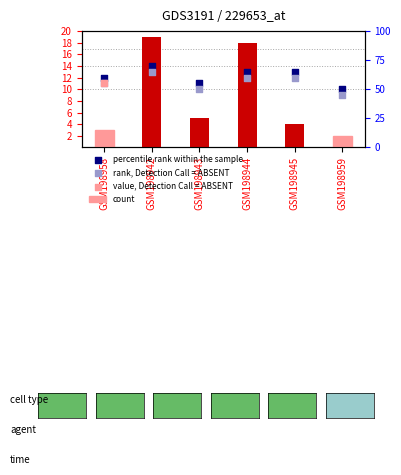

At which category is the sum across all series the highest?

GSM198942